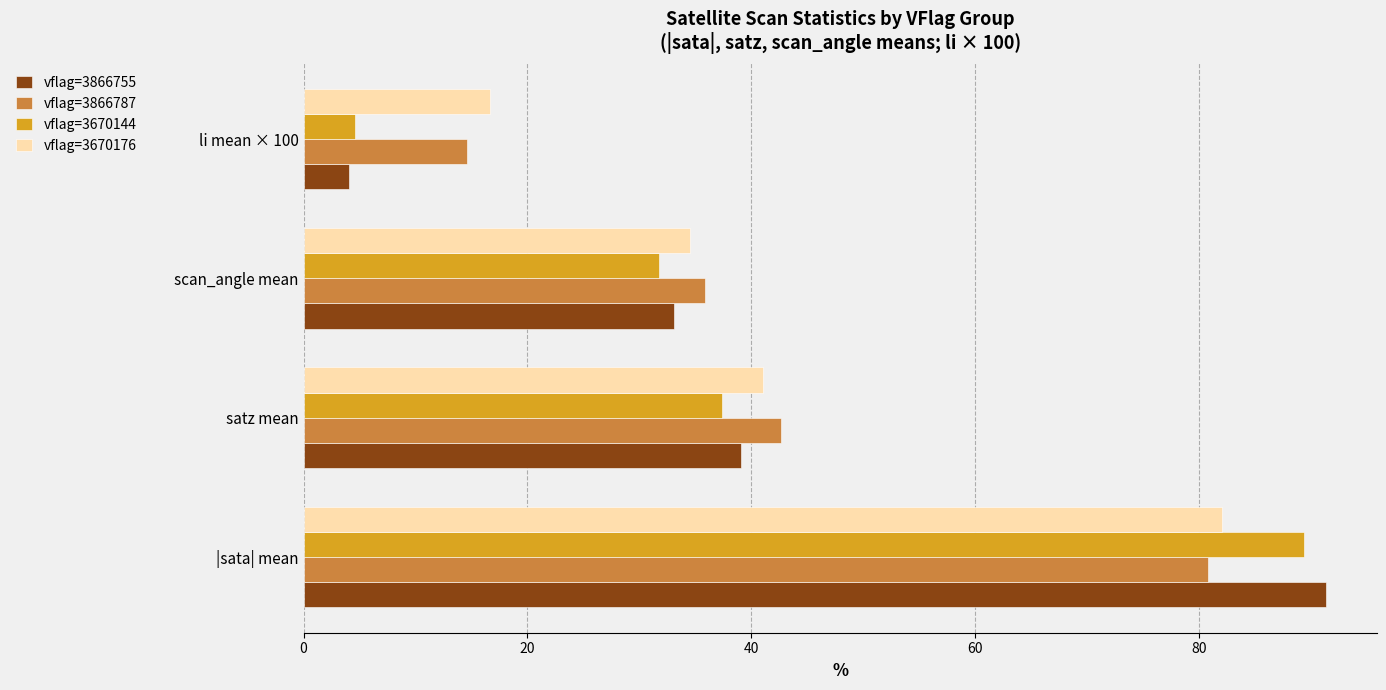

What is the sum of all vflag=3670176 values?

174.3